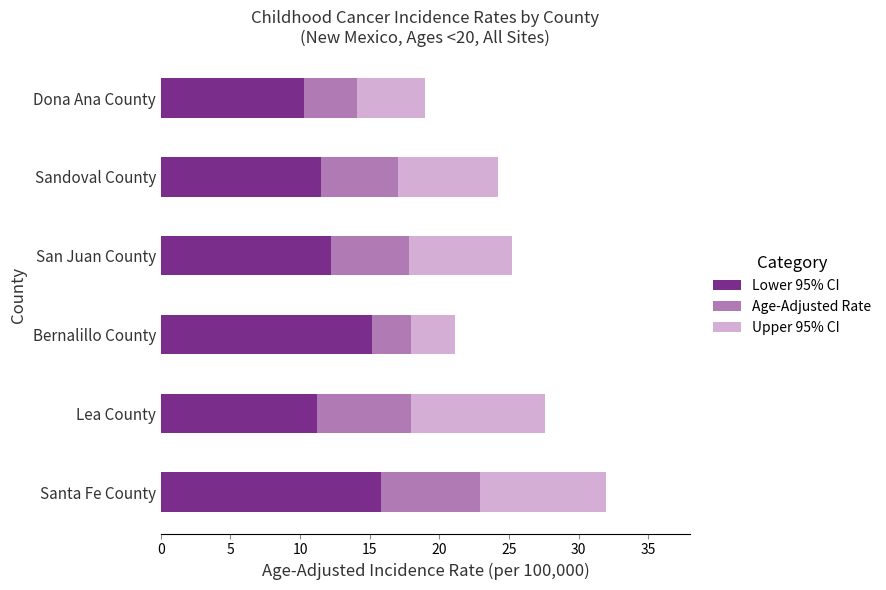

What is the average value of the Lower 95% CI series?

12.7